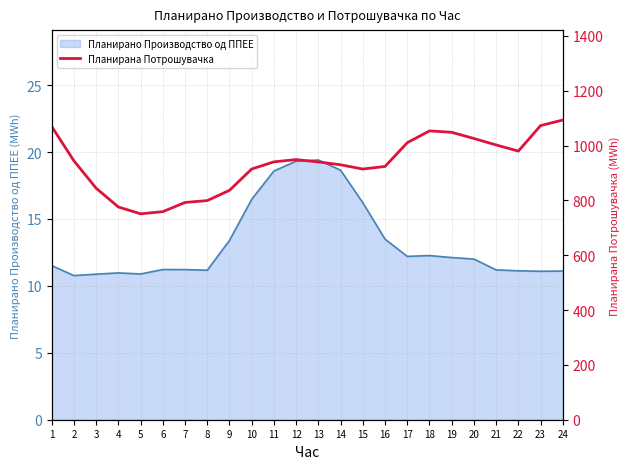

The chart shows a value of 1415.2 at 18. True or false?

False